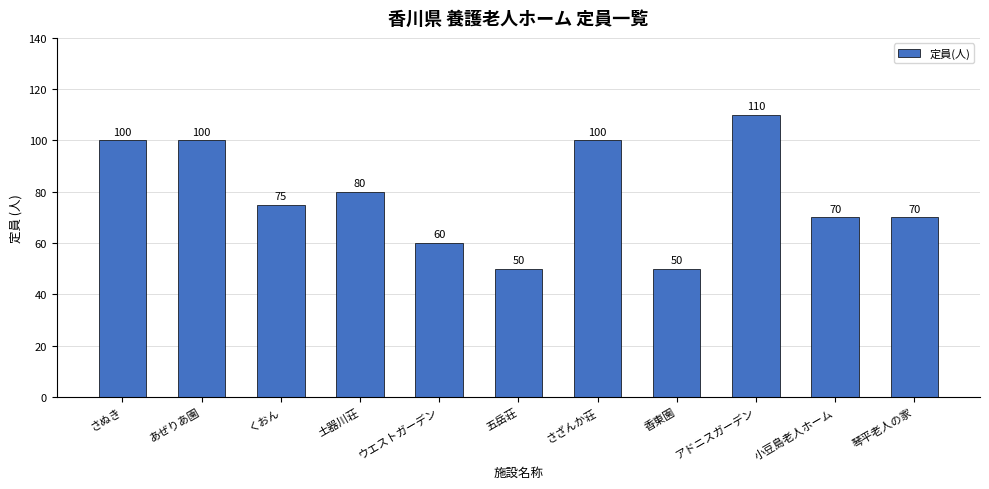

Does the chart contain stacked bars?

No